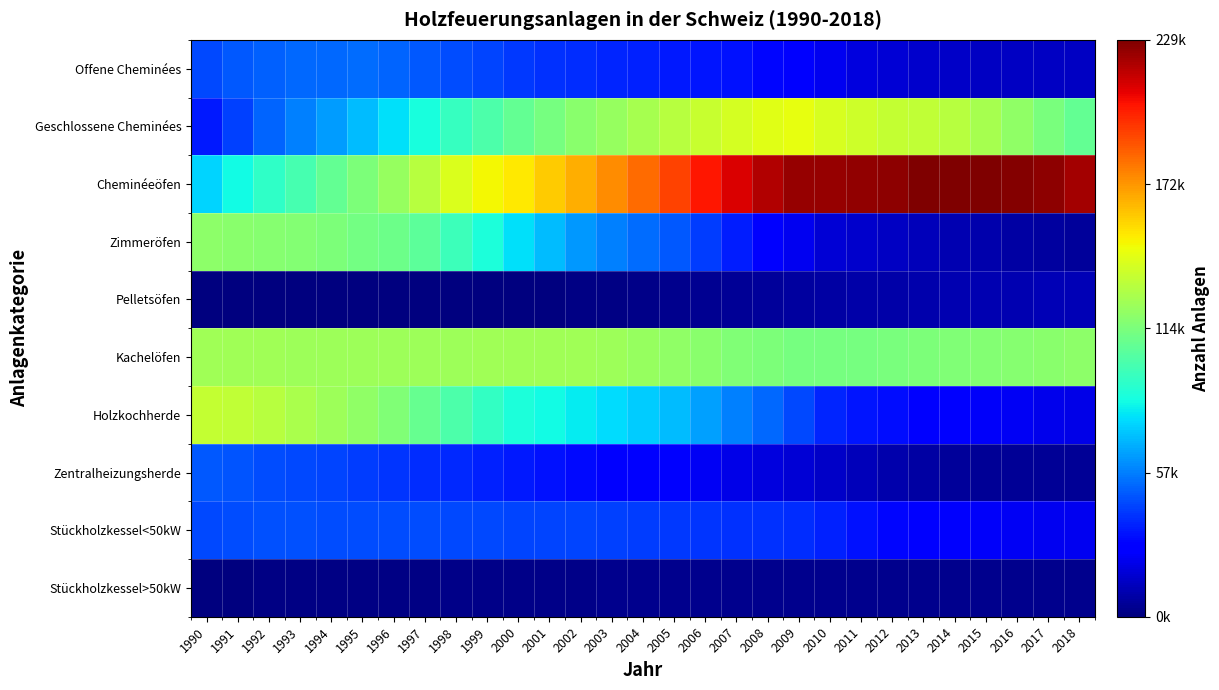

What is the difference between the highest and lowest values at 2003?

172952